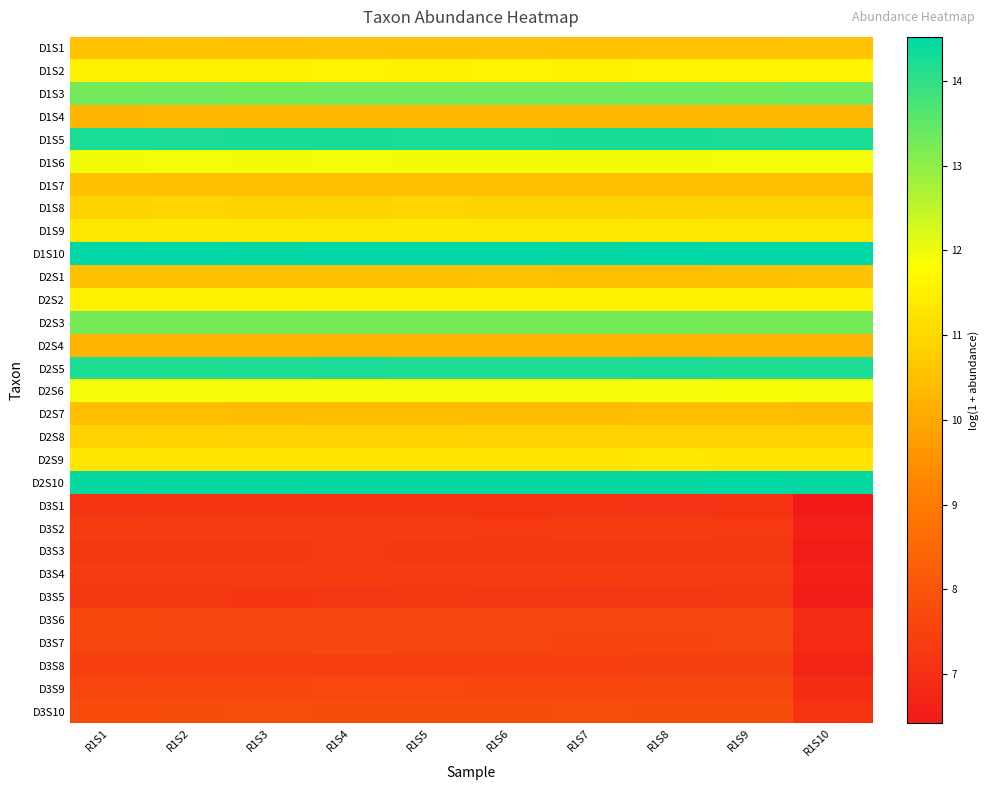

What is the spread (max minus min) of values at R1S6?

7.4